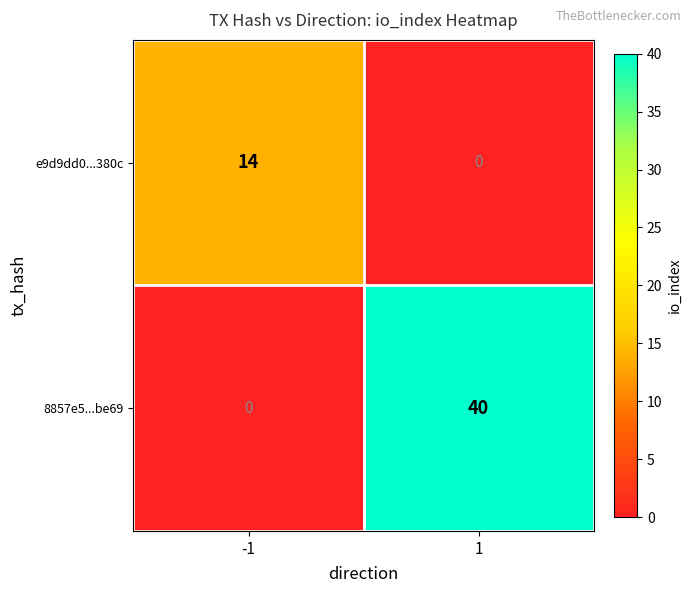

Is it true that e9d9dd0...380c equals 8 at 1?

False